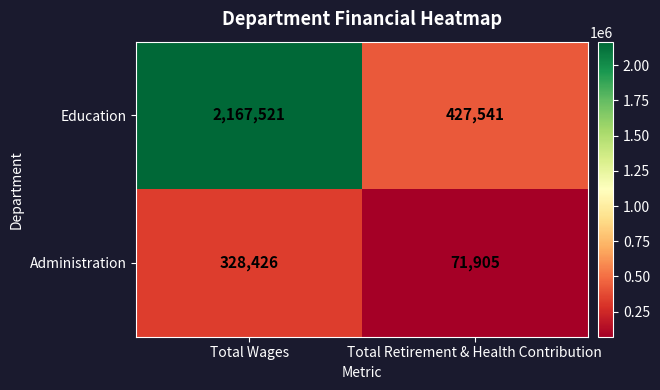

At how many categories does at least one series exceed 279863?

2